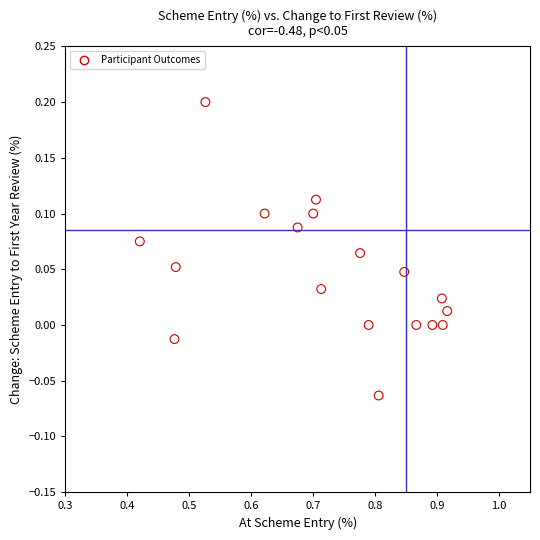

What is the range of X values (max minus min)?

0.5